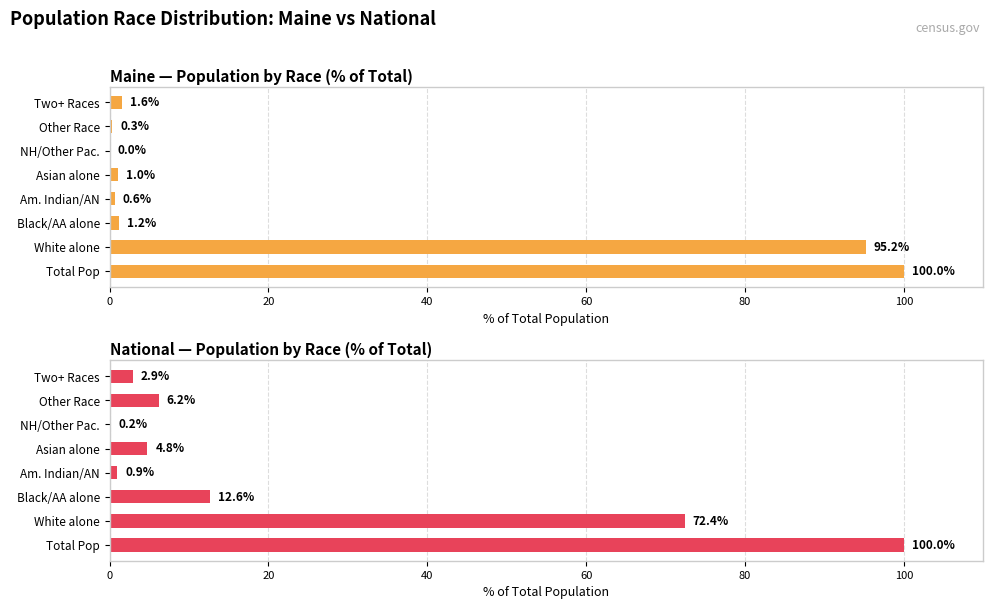

List the series in order of their peak value, highest first.

Maine, National